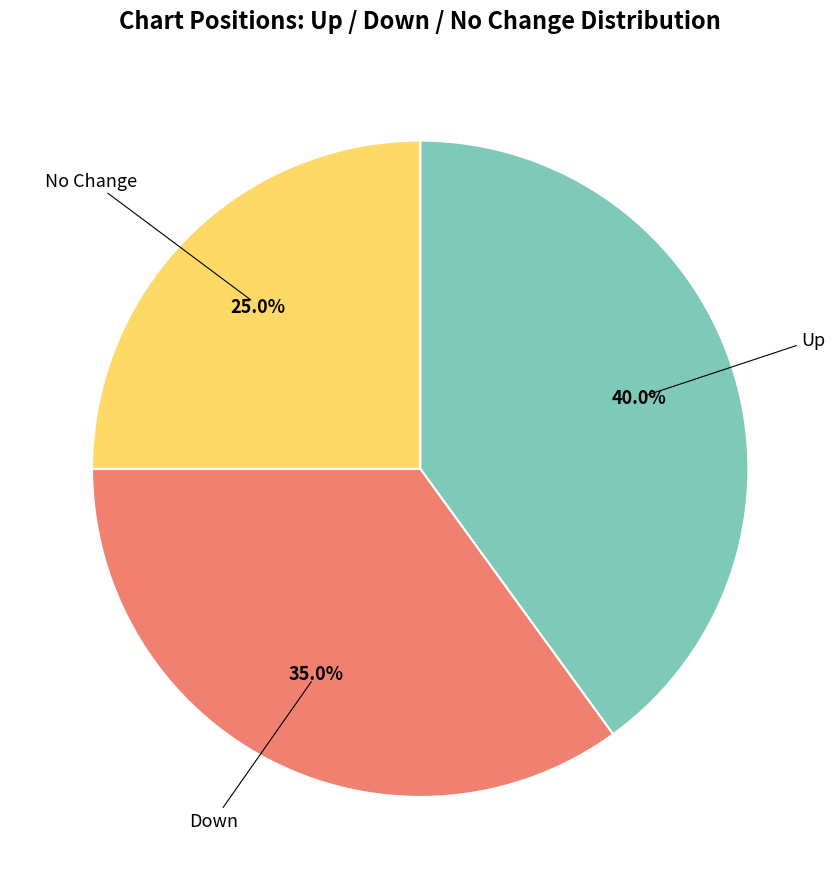

To the nearest percent, what is the difference between the largest and smallest slice percentages?

15%